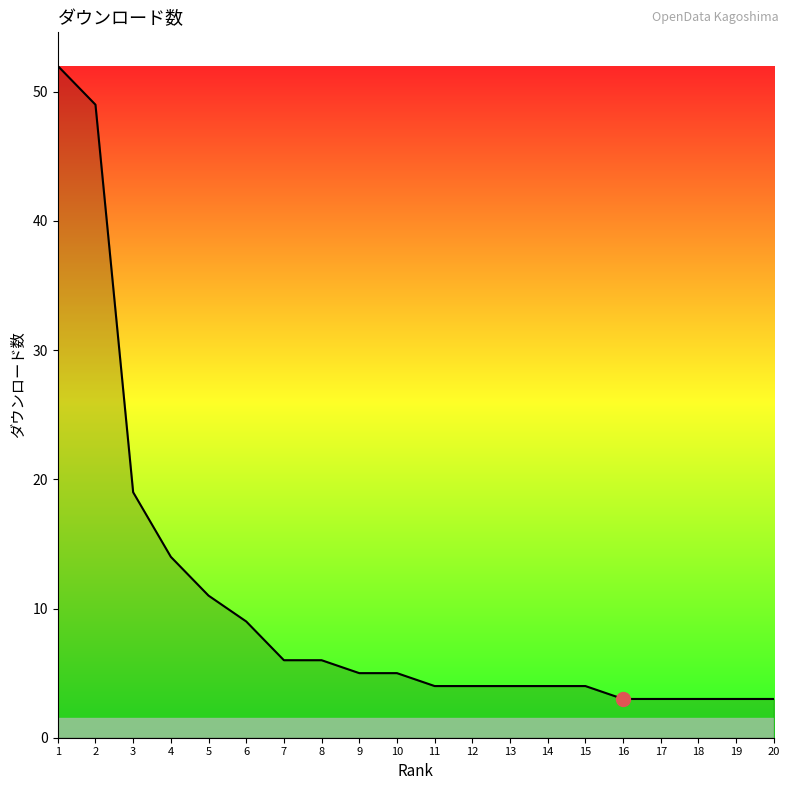

What is the greatest value displayed?

52